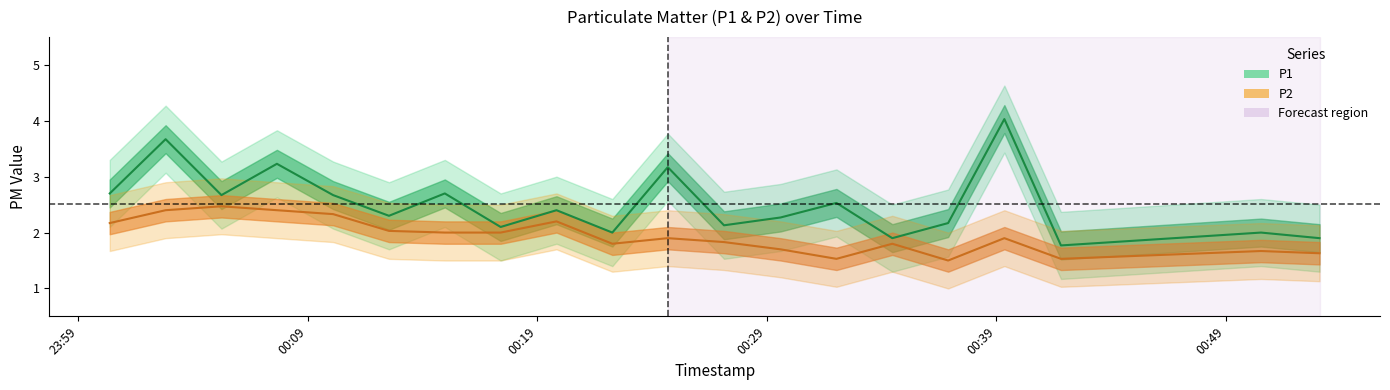

How many interior local valleys does the P1 series have?

7